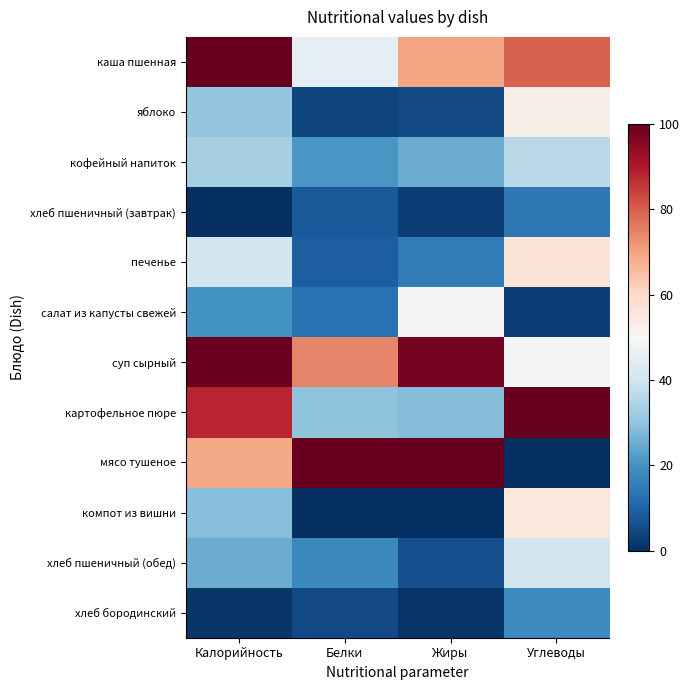

Rank the series by their maximum value, from lowest to highest.

хлеб пшеничный (завтрак), хлеб бородинский, кофейный напиток, хлеб пшеничный (обед), салат из капусты свежей, яблоко, компот из вишни, печенье, суп сырный, каша пшенная, картофельное пюре, мясо тушеное